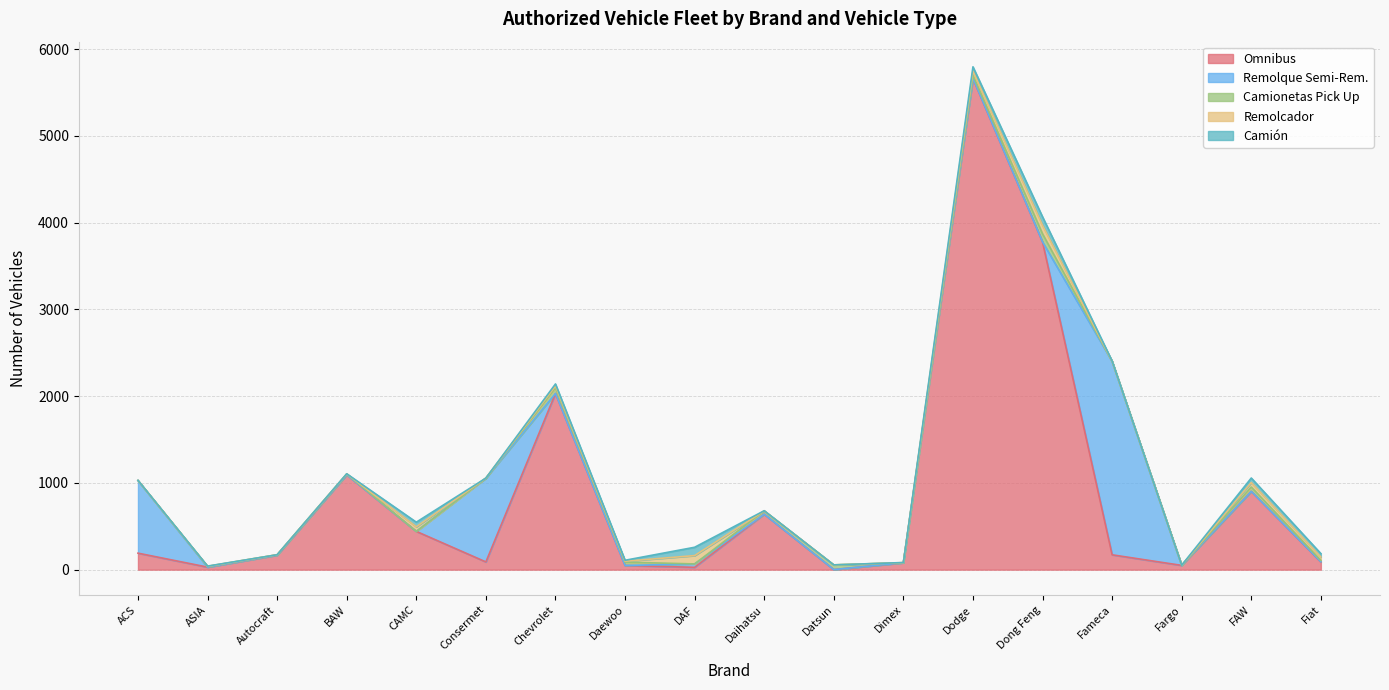

What is the total value across all series at Fargo?

51